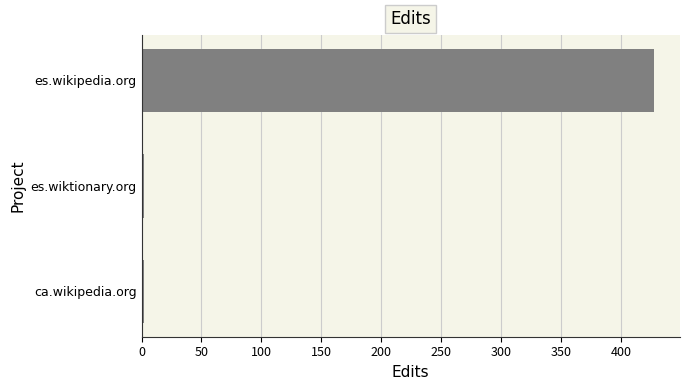

The chart shows a value of 428 at es.wikipedia.org. True or false?

True